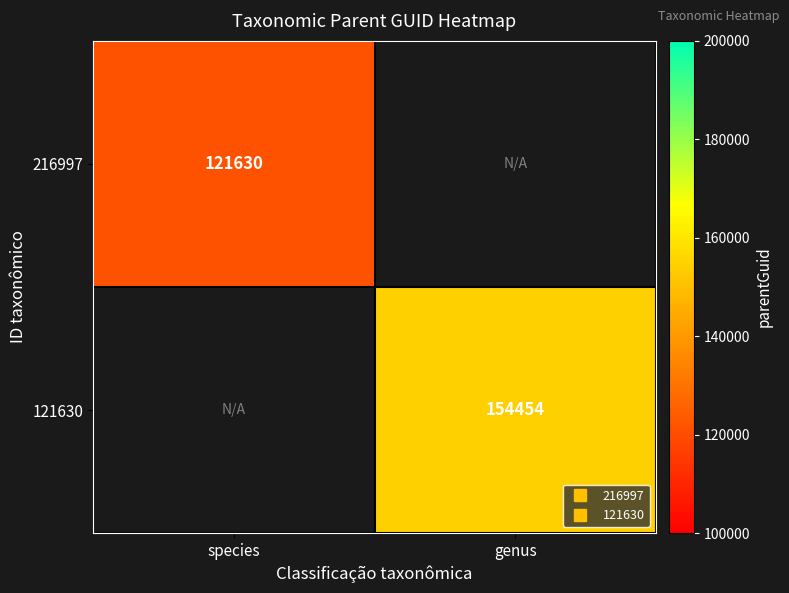

What is the maximum value for 216997?

121630.0